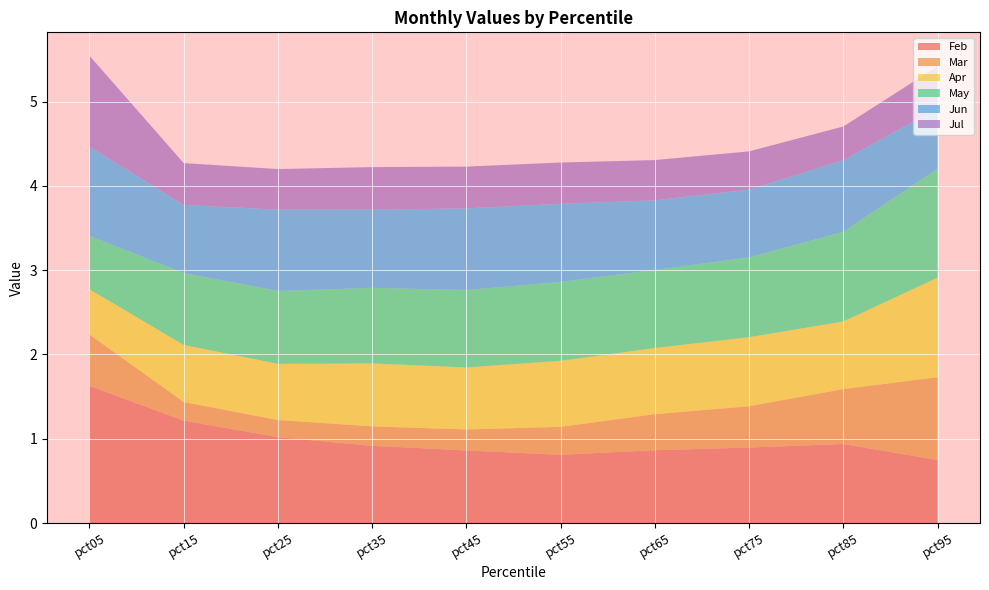

Reading right to left, transcribe all the data shown in this chart.

Feb: 0.7	0.9	0.9	0.9	0.8	0.9	0.9	1.0	1.2	1.6
Mar: 1.0	0.7	0.5	0.4	0.3	0.2	0.2	0.2	0.2	0.6
Apr: 1.2	0.8	0.8	0.8	0.8	0.7	0.7	0.7	0.7	0.5
May: 1.3	1.1	0.9	0.9	0.9	0.9	0.9	0.9	0.9	0.6
Jun: 0.7	0.9	0.8	0.8	0.9	1.0	0.9	1.0	0.8	1.1
Jul: 0.5	0.4	0.5	0.5	0.5	0.5	0.5	0.5	0.5	1.1